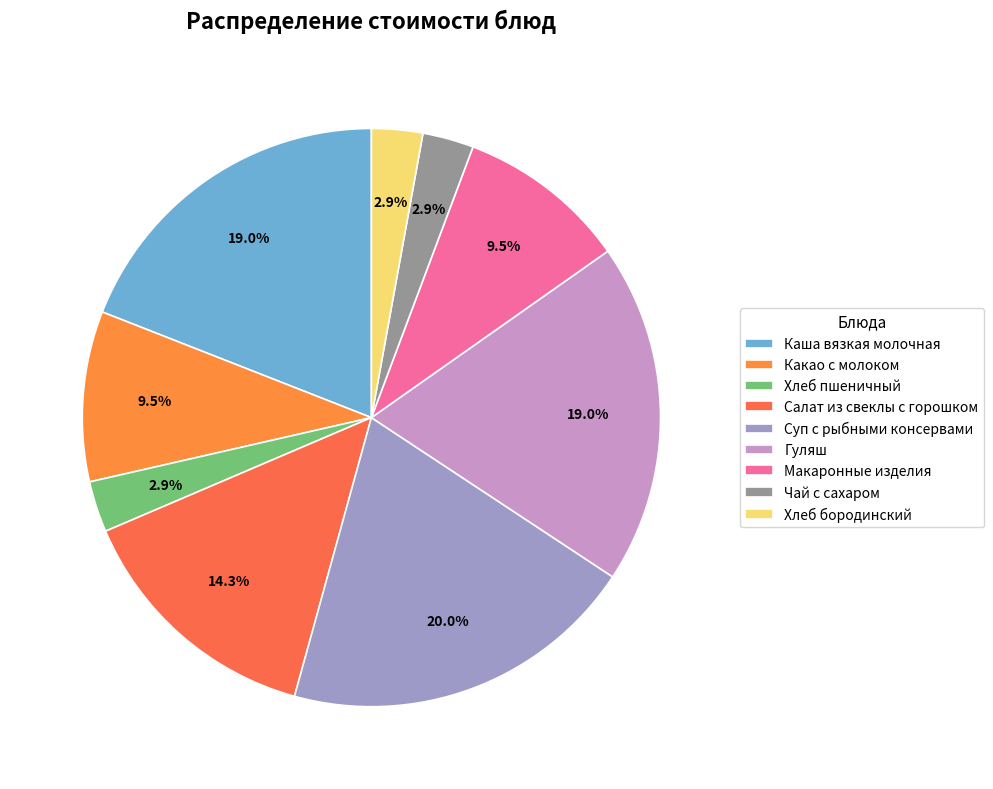

Does any single category account for the majority?

No